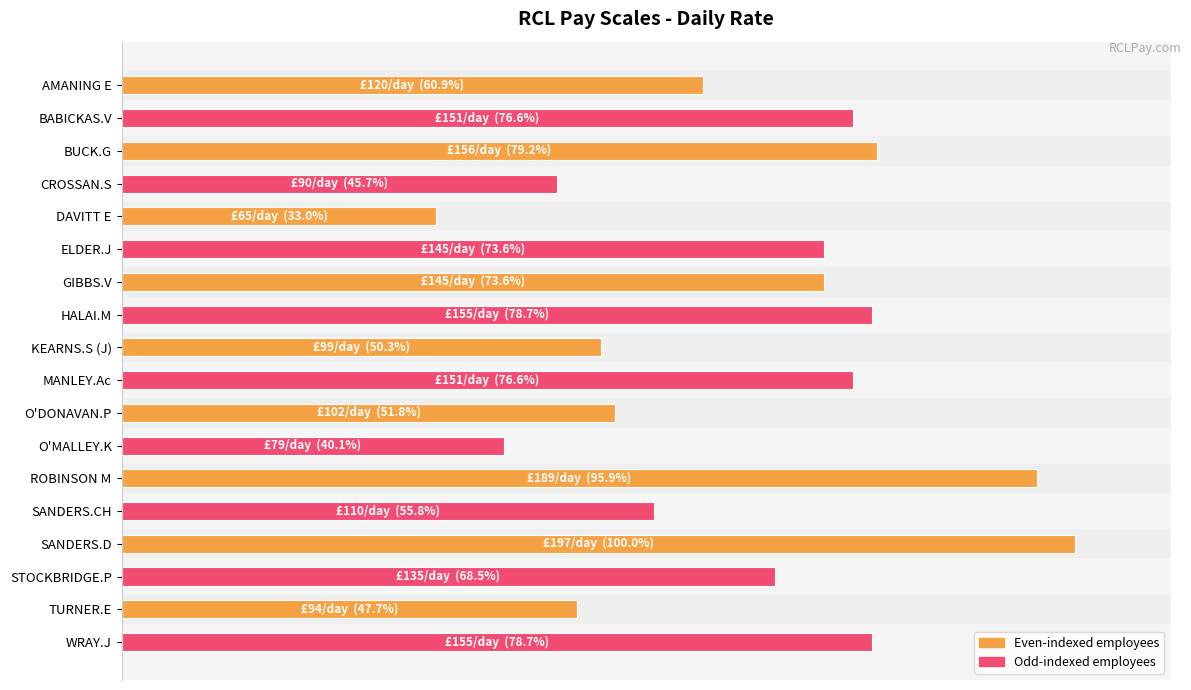

Count the number of values greater than 73.

9